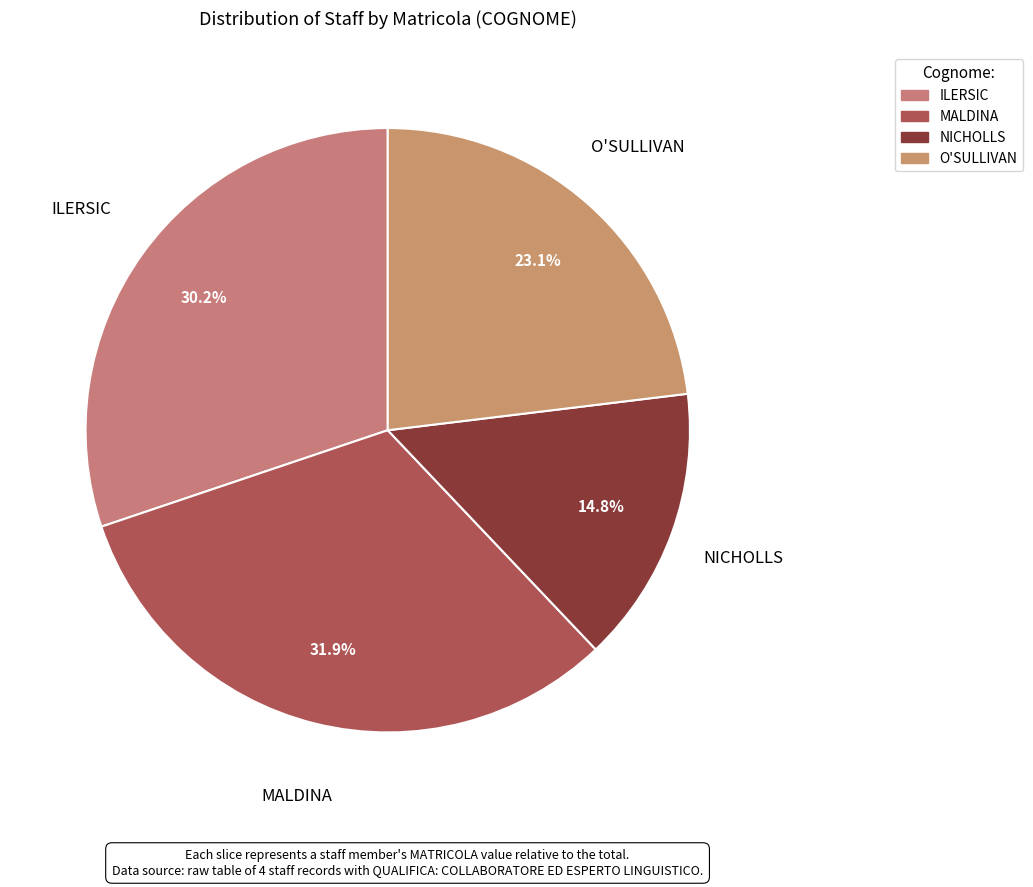

What is the smallest slice in the pie chart?

NICHOLLS